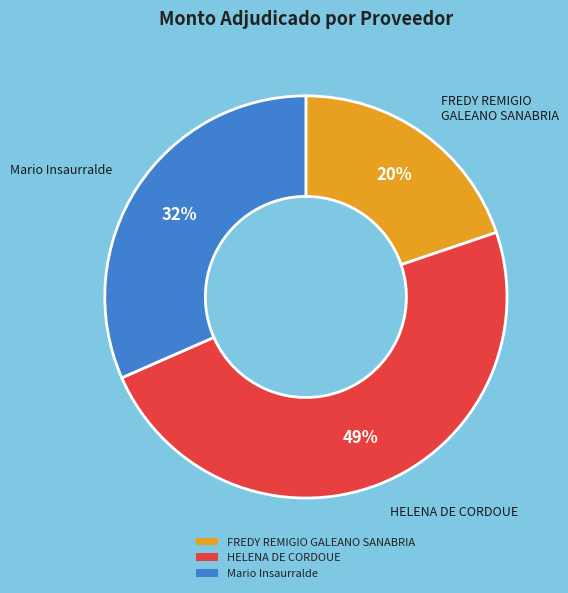

What percentage is the HELENA DE CORDOUE slice, to the nearest percent?

49%